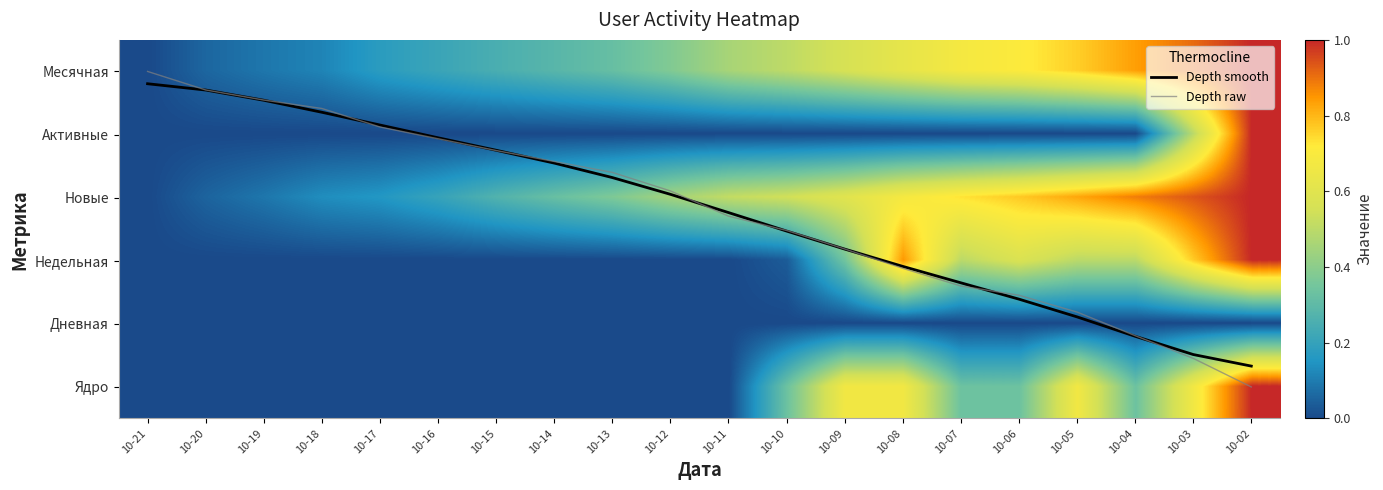

True or false: Дневная has a value of 0.0 at 10-17.

True